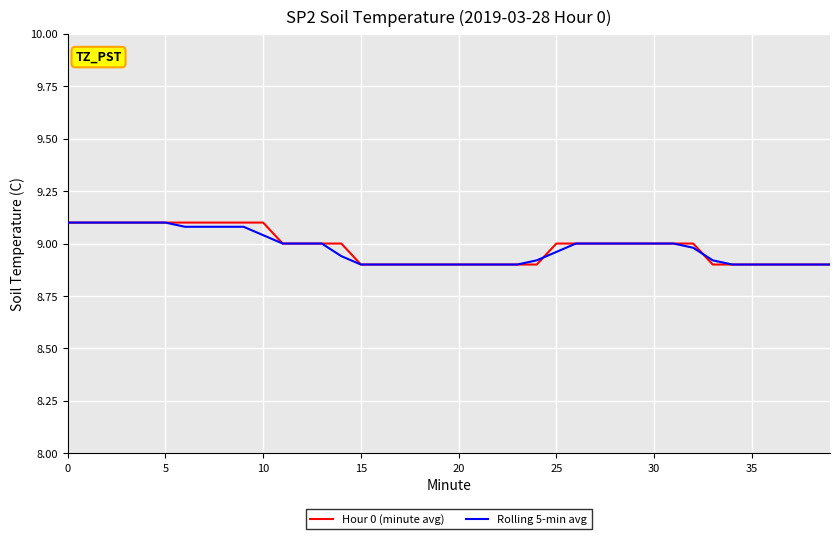

What is the highest value of the Rolling 5-min avg series?

9.1